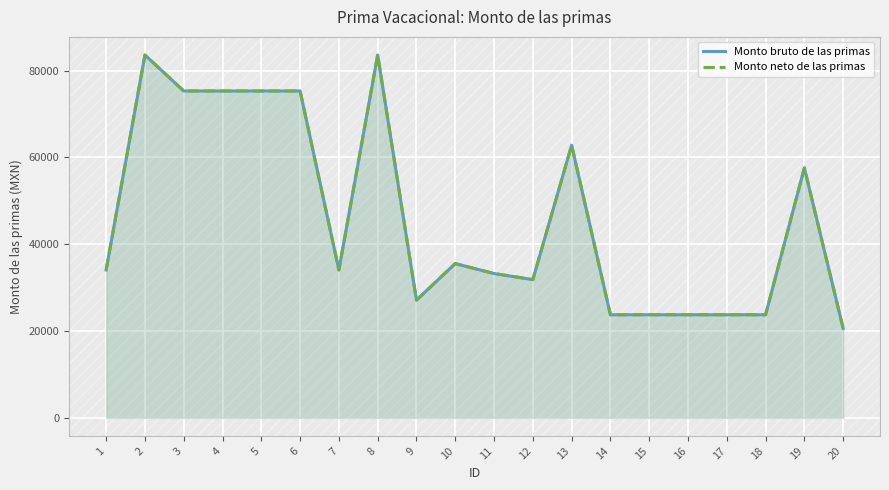

What is the sum of all Monto bruto de las primas values?

923654.8